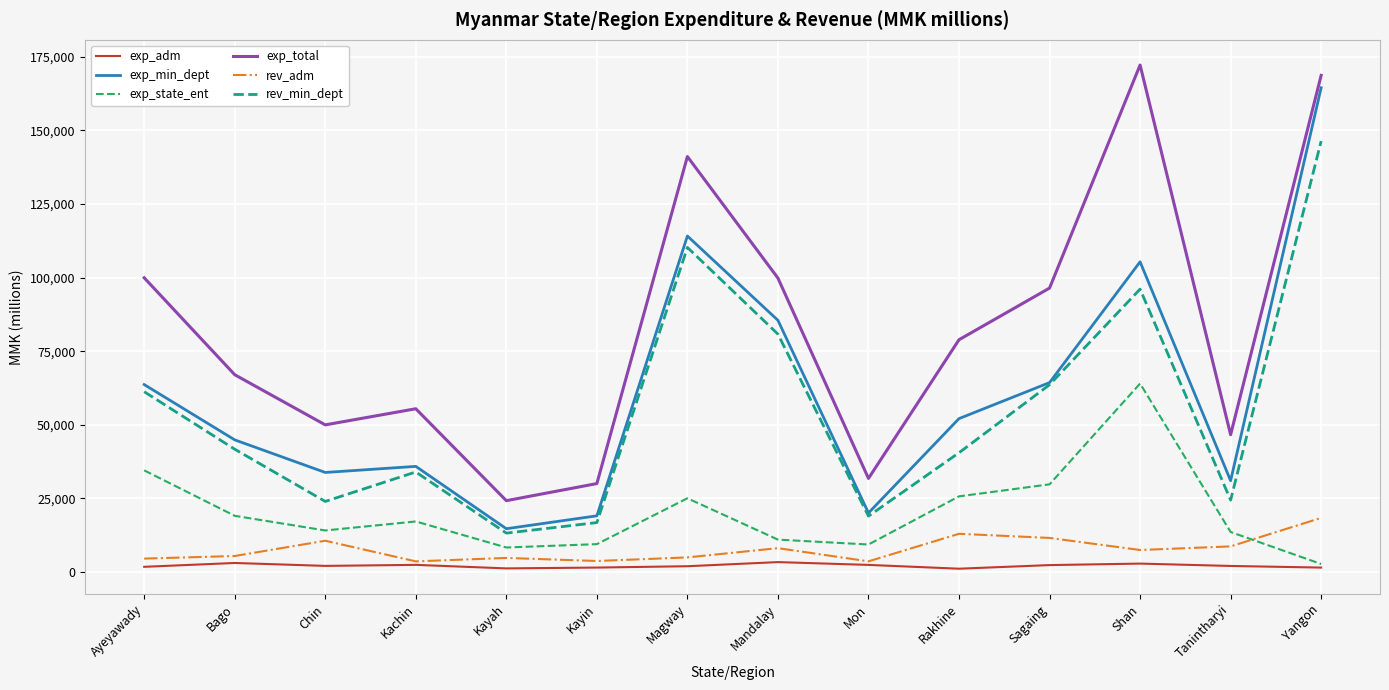

Which series changed the most between Ayeyawady and Kachin?

exp_total